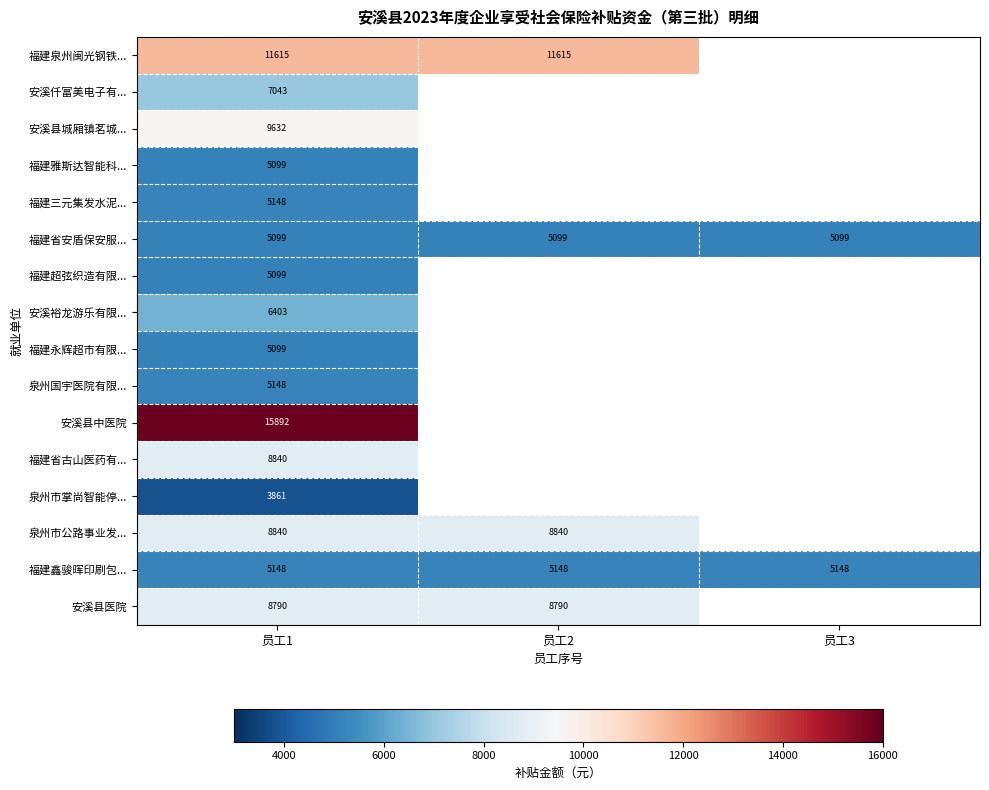

The value of 安溪县医院 at 员工1 is 8790.0. True or false?

True